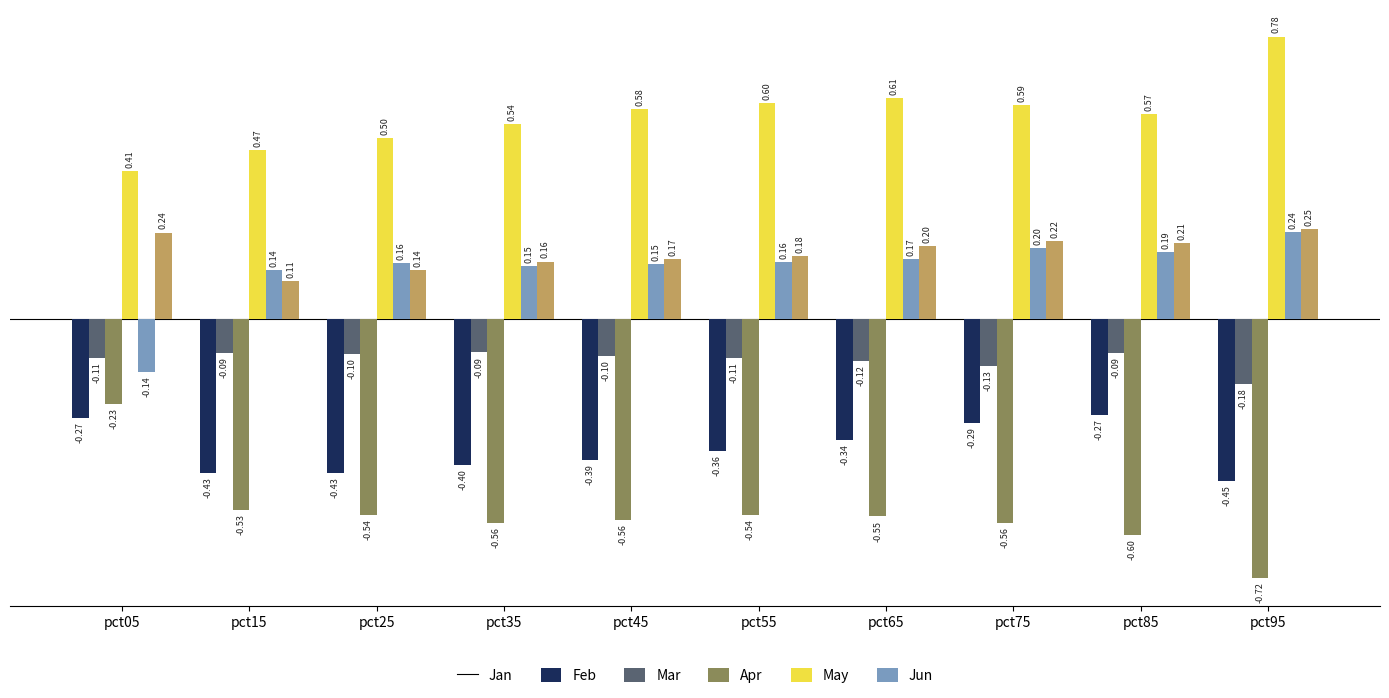

Which series has the widest spread of values?

Mar